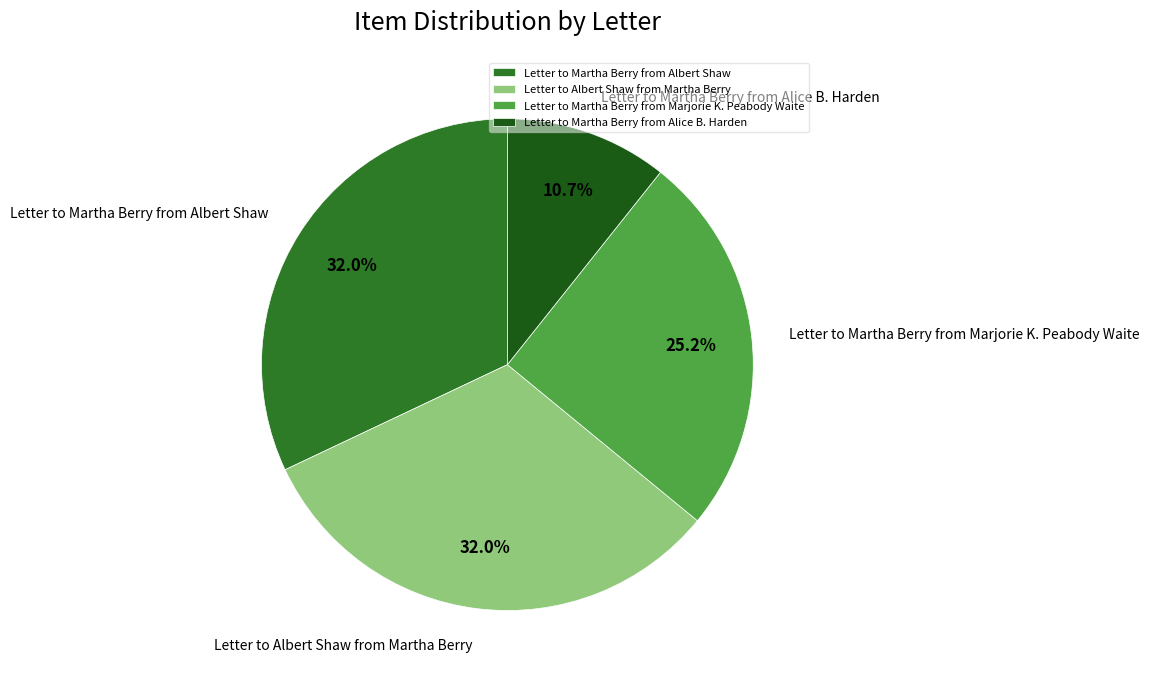

What is the ratio of the value at Letter to Martha Berry from Alice B. Harden to the value at Letter to Albert Shaw from Martha Berry?

0.3